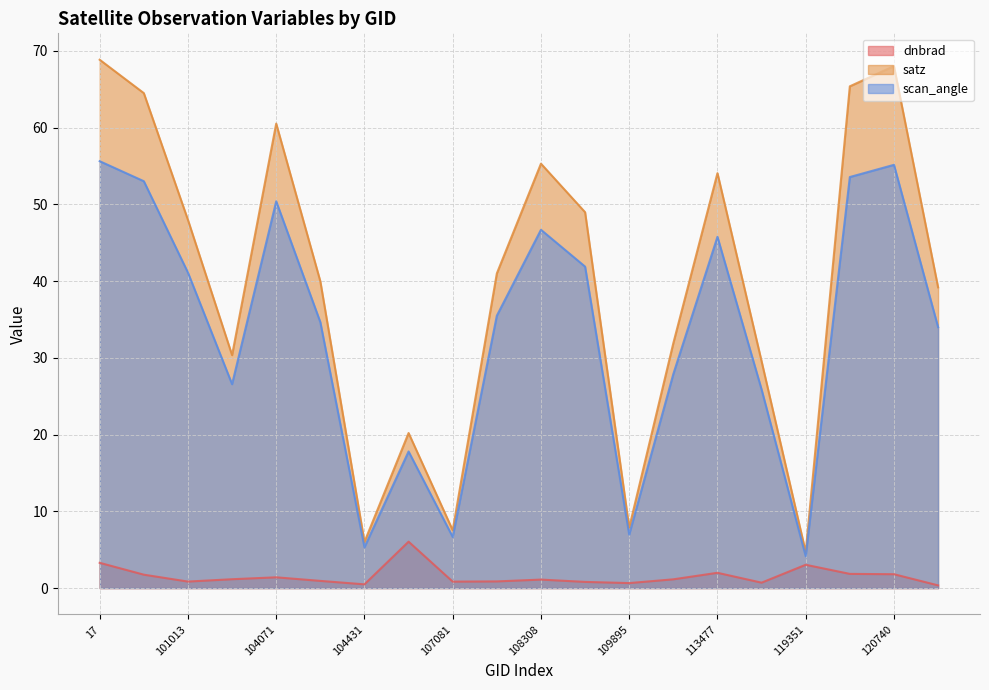

List the series in order of their peak value, highest first.

satz, scan_angle, dnbrad